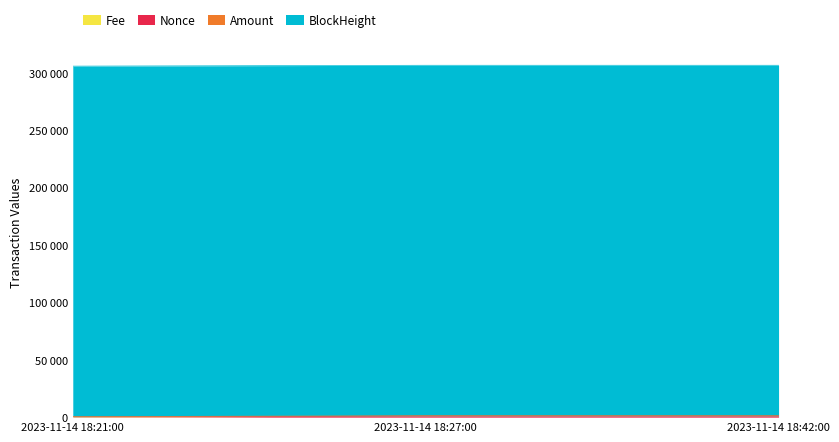

What is the average value of the Nonce series?

657.0